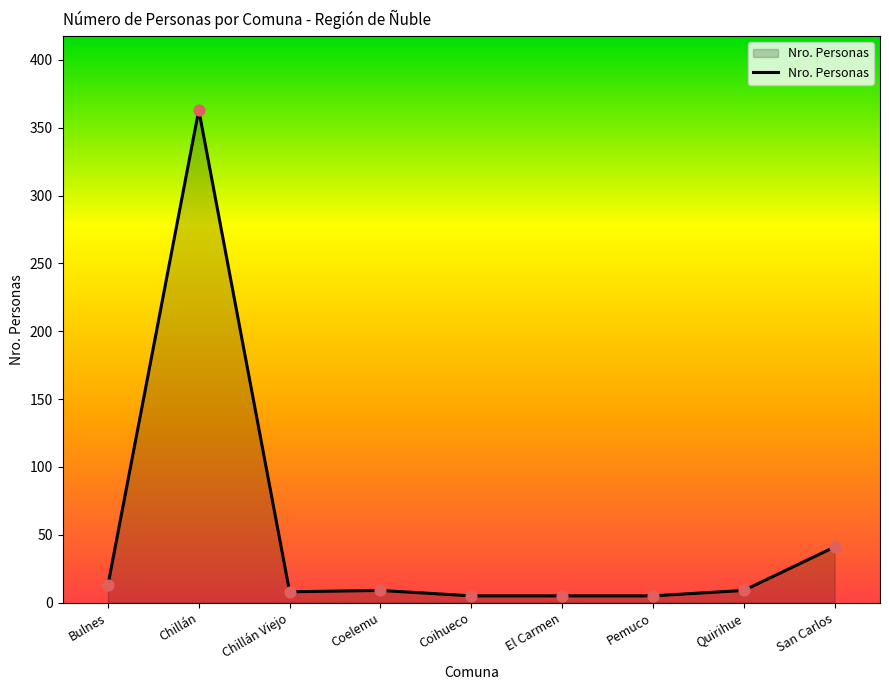

What is the change in value from Pemuco to Quirihue?

+4